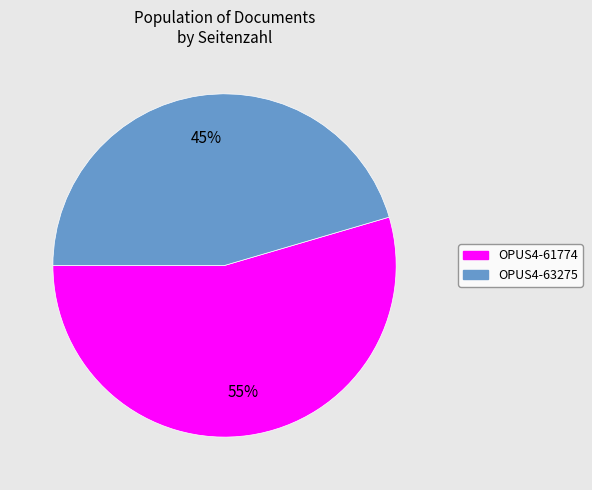

Rank the categories by value from highest to lowest.

OPUS4-61774, OPUS4-63275